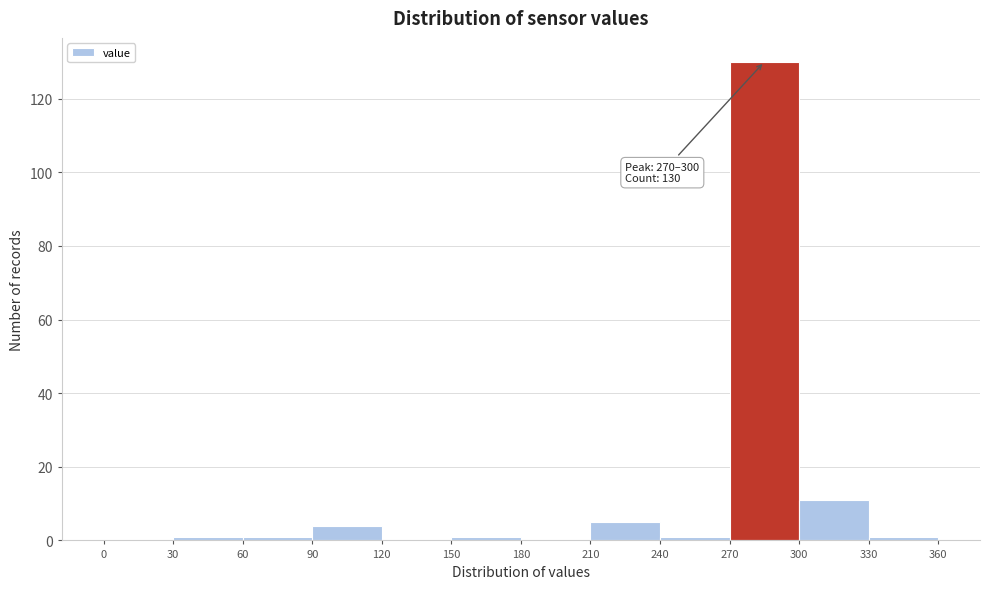

Which range on the x-axis has the tallest bar?

270 to 300